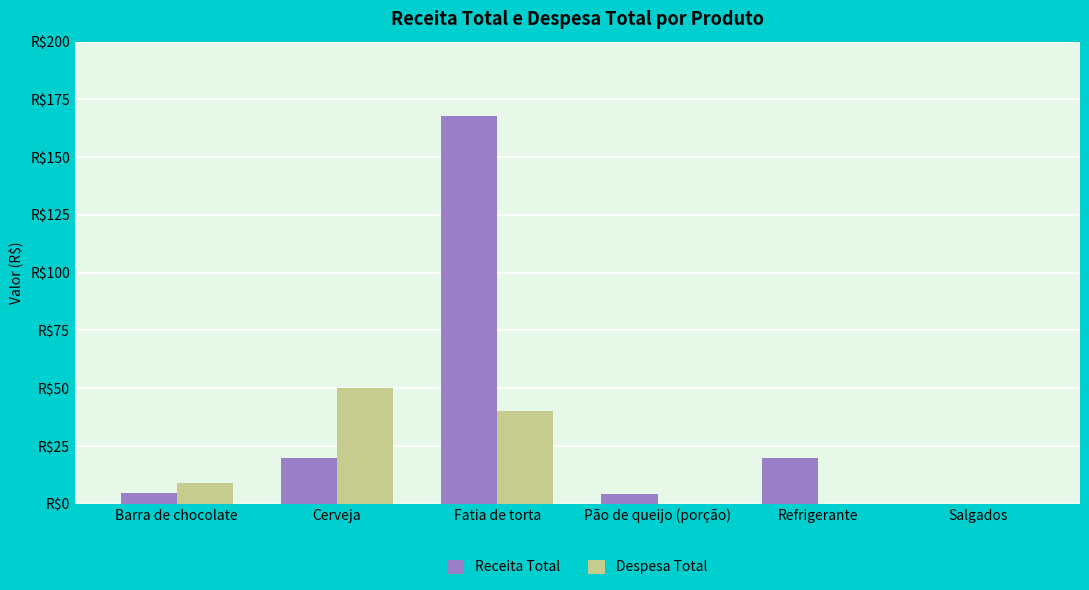

Reading left to right, transcribe all the data shown in this chart.

Receita Total: 4.5	20.0	168.0	4.4	20.0	0.0
Despesa Total: 9.0	50.0	40.0	0.0	0.0	0.0